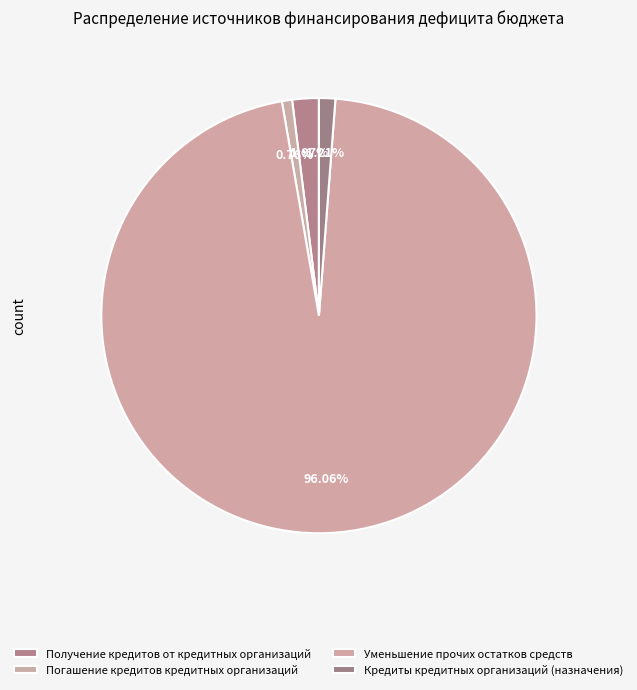

Does any single category account for the majority?

Yes